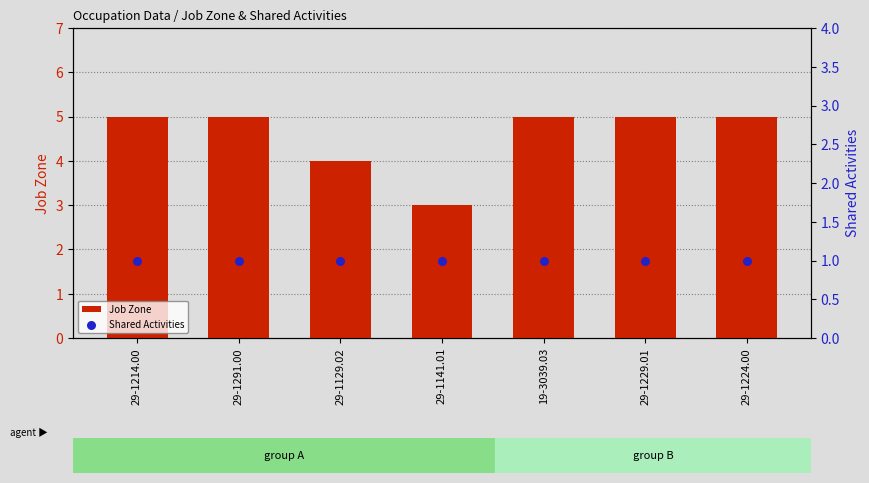

At which category is the sum across all series the highest?

29-1214.00